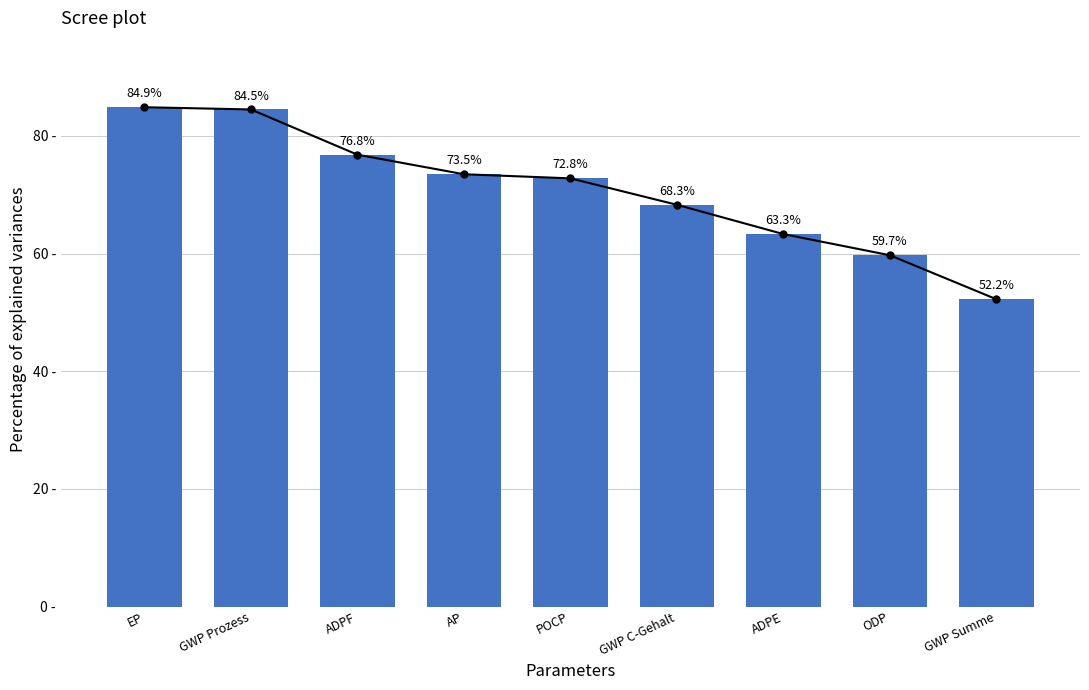

What is the label of the 3rd bar from the right?

ADPE